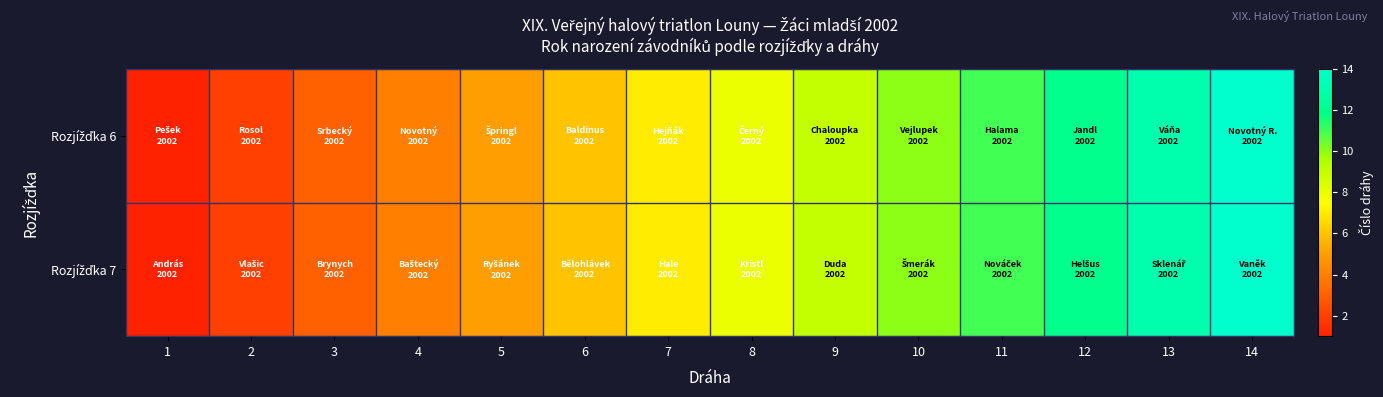

Which series has the widest spread of values?

Rozjížďka 6